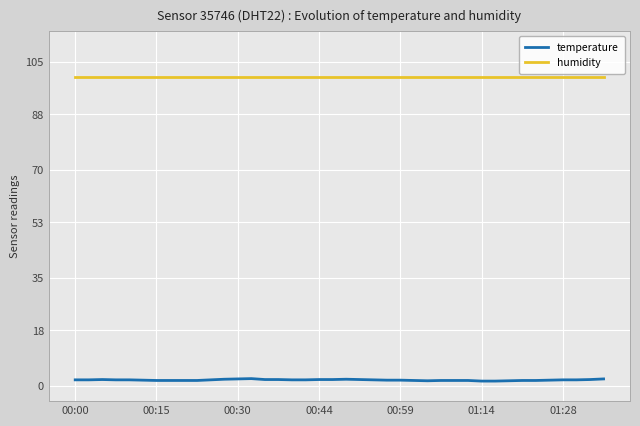

Which series has the widest spread of values?

temperature